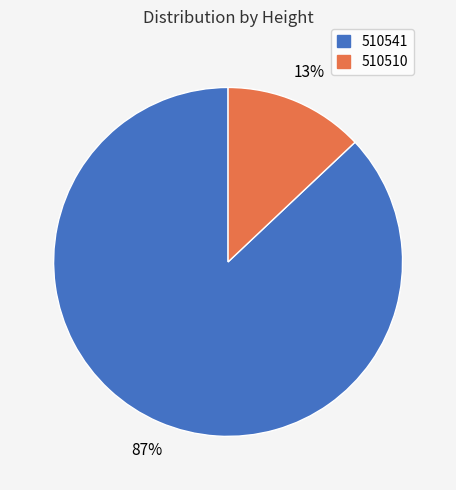

Which slice represents more than half of the pie?

510541